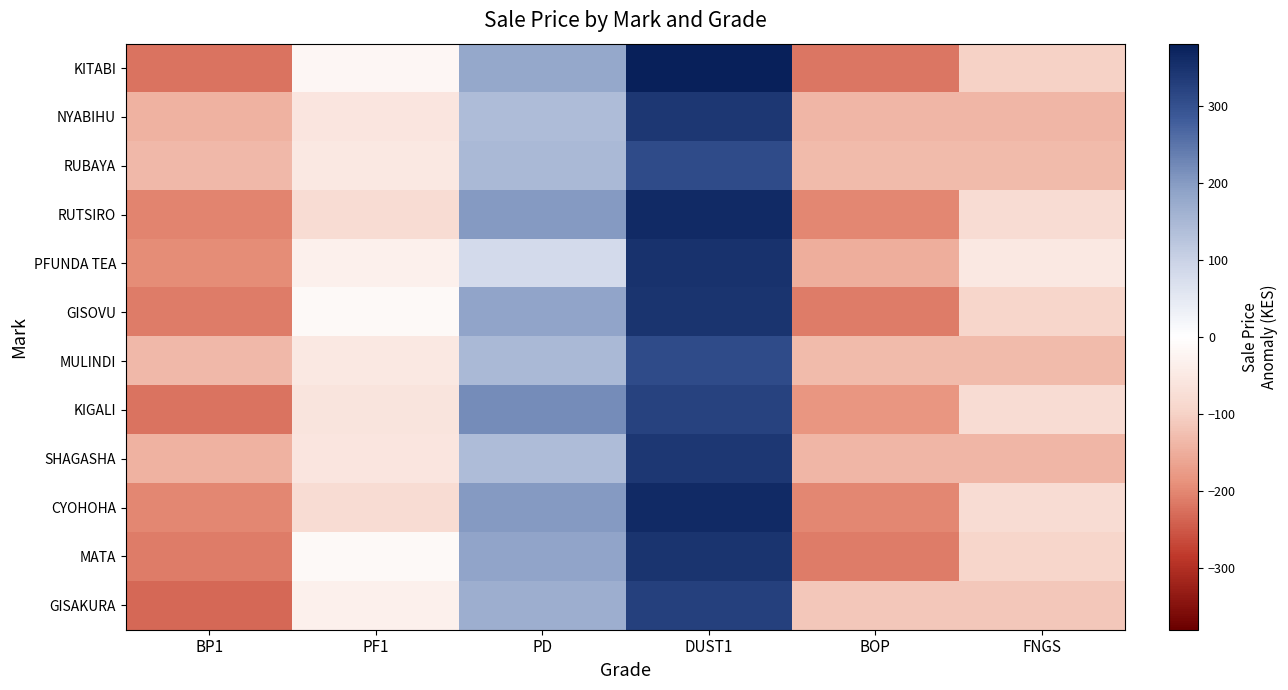

How many data points does each series have?

6